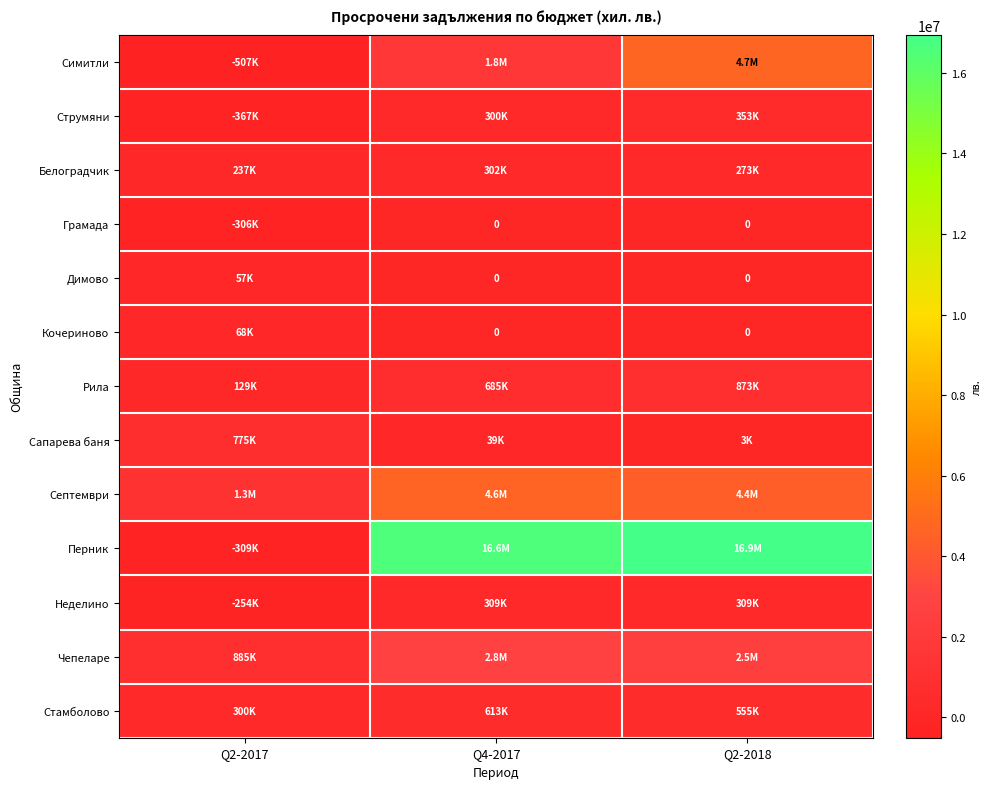

What is the sum of all Кочериново values?

67989